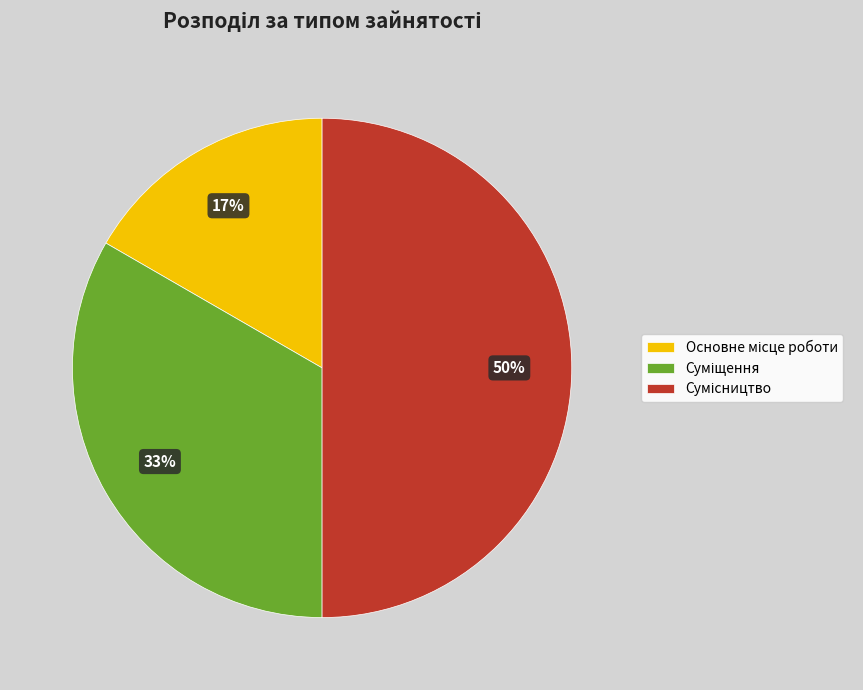

To the nearest percent, what is the difference between the largest and smallest slice percentages?

33%